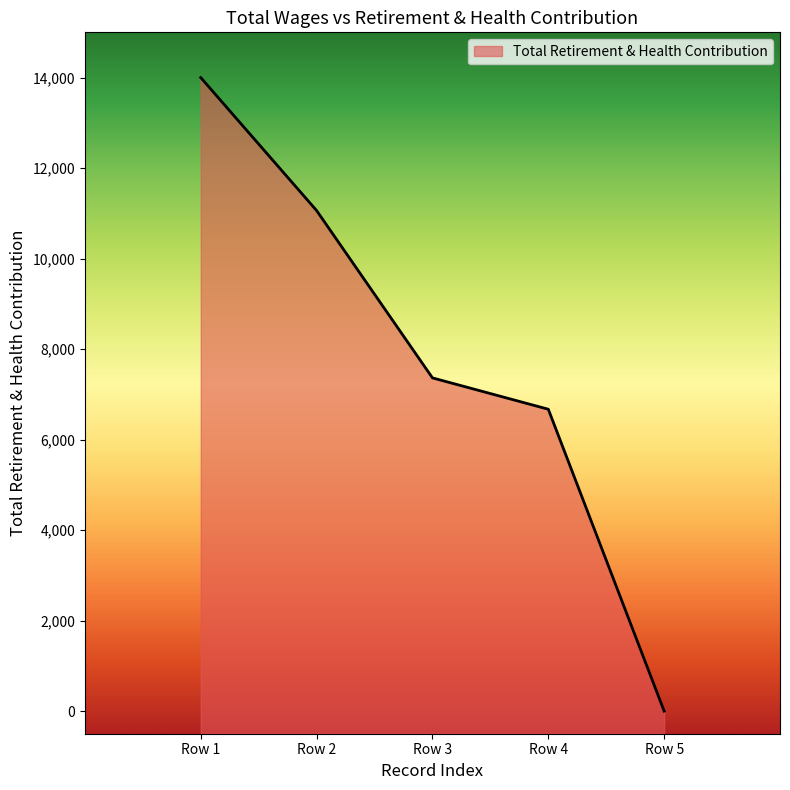

At which label does the data first exceed 7363?

Row 1